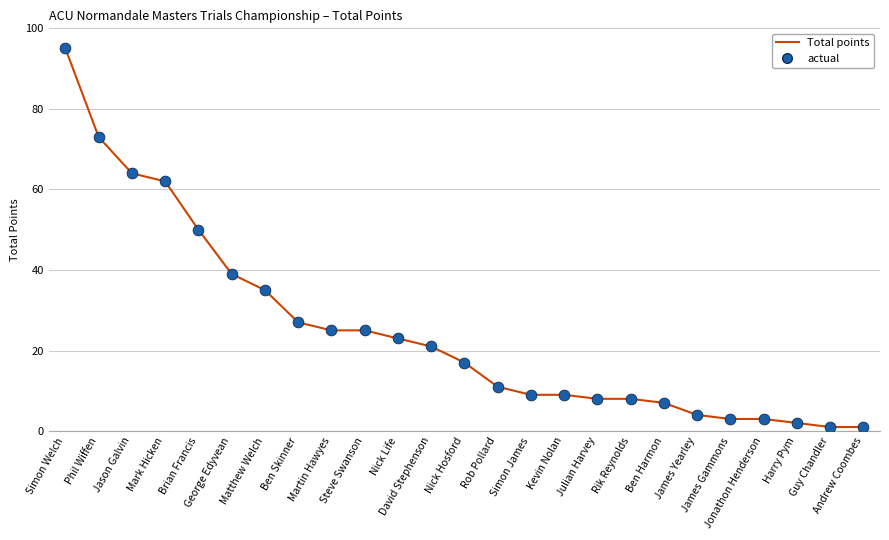

What is the change in value from Nick Hosford to James Gammons?

-14